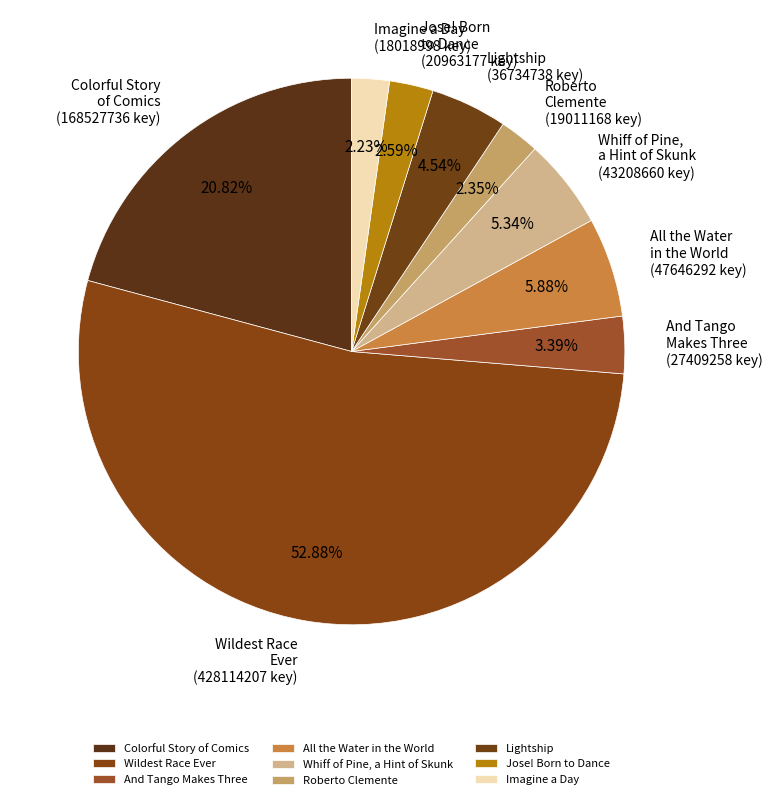

Between Wildest Race Ever and Colorful Story of Comics, which is larger?

Wildest Race Ever